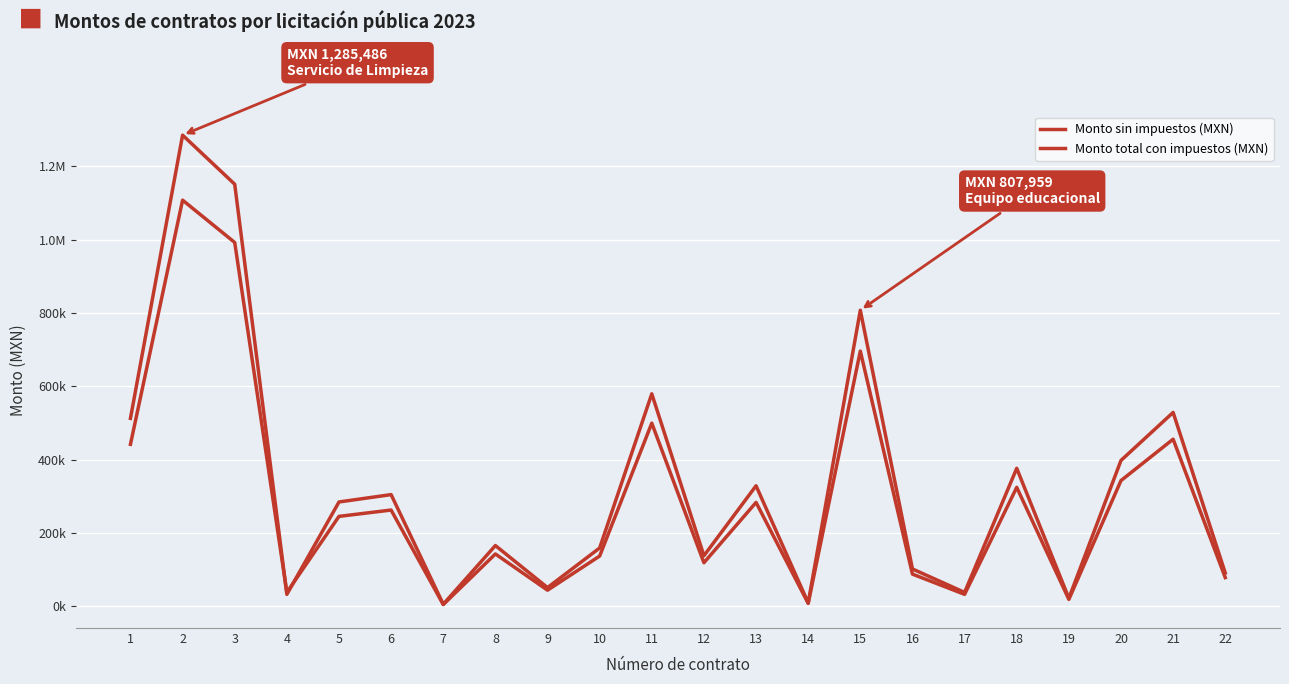

Where do Monto sin impuestos (MXN) and Monto total con impuestos (MXN) first cross each other?

3 and 4